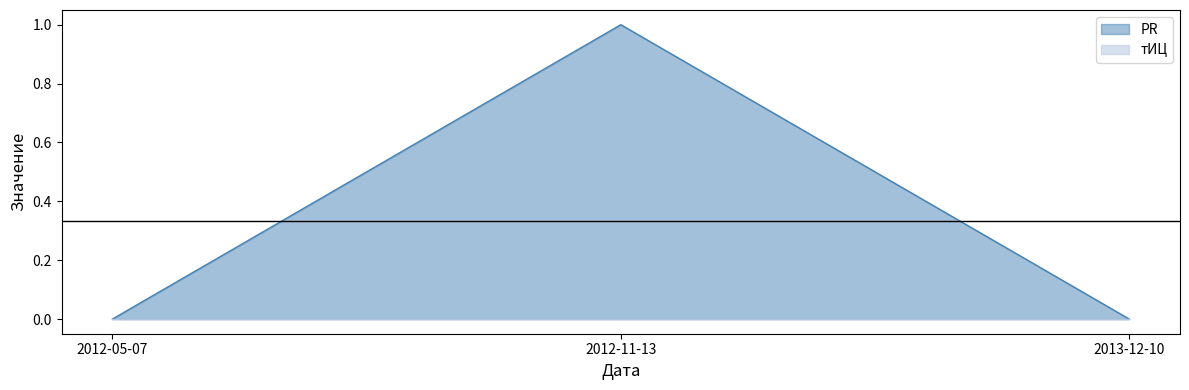

List the labels in order of value, smallest first.

2012-05-07, 2013-12-10, 2012-11-13